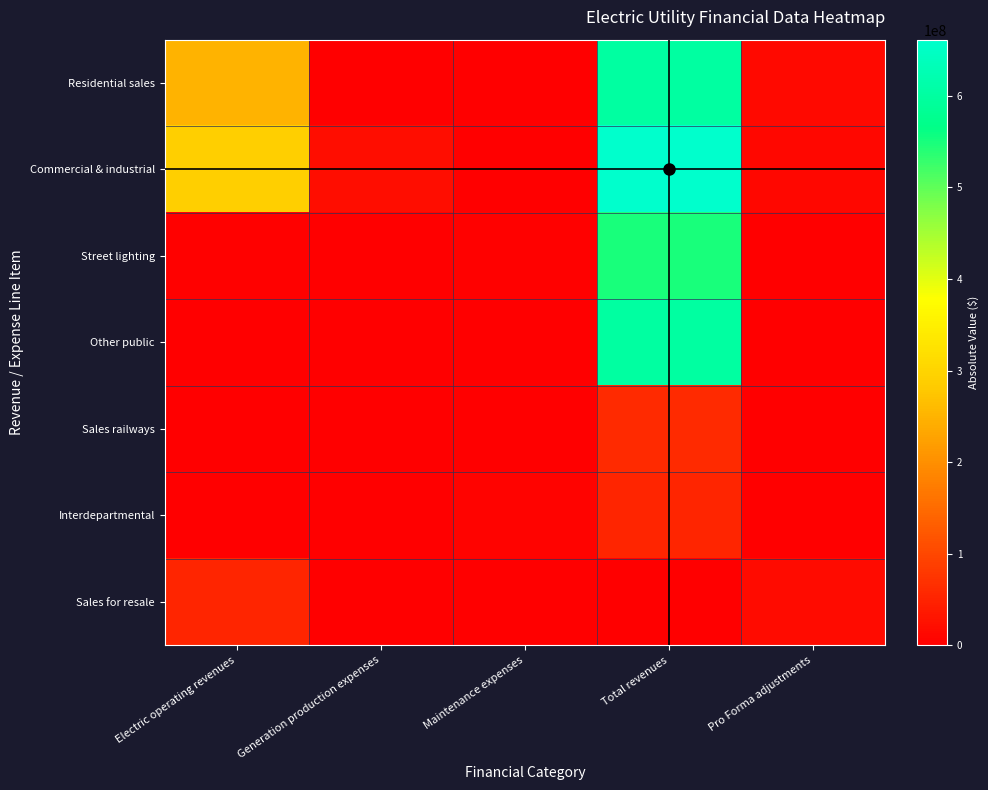

Reading left to right, extract all data points from this chart.

Residential sales: Electric operating revenues=249947404	Generation production expenses=297973	Maintenance expenses=356549	Total revenues=601026044	Pro Forma adjustments=14284786
Commercial & industrial: Electric operating revenues=291823877	Generation production expenses=20250836	Maintenance expenses=503766	Total revenues=661457979	Pro Forma adjustments=11519925
Street lighting: Electric operating revenues=4777963	Generation production expenses=2574532	Maintenance expenses=4001813	Total revenues=547776886	Pro Forma adjustments=2062902
Other public: Electric operating revenues=0	Generation production expenses=0	Maintenance expenses=452131	Total revenues=601206716	Pro Forma adjustments=0
Sales railways: Electric operating revenues=0	Generation production expenses=0	Maintenance expenses=825475	Total revenues=60431935	Pro Forma adjustments=0
Interdepartmental: Electric operating revenues=1227642	Generation production expenses=698805	Maintenance expenses=6139734	Total revenues=53429830	Pro Forma adjustments=1227642
Sales for resale: Electric operating revenues=53429830	Generation production expenses=2097717	Maintenance expenses=0	Total revenues=0	Pro Forma adjustments=17183170